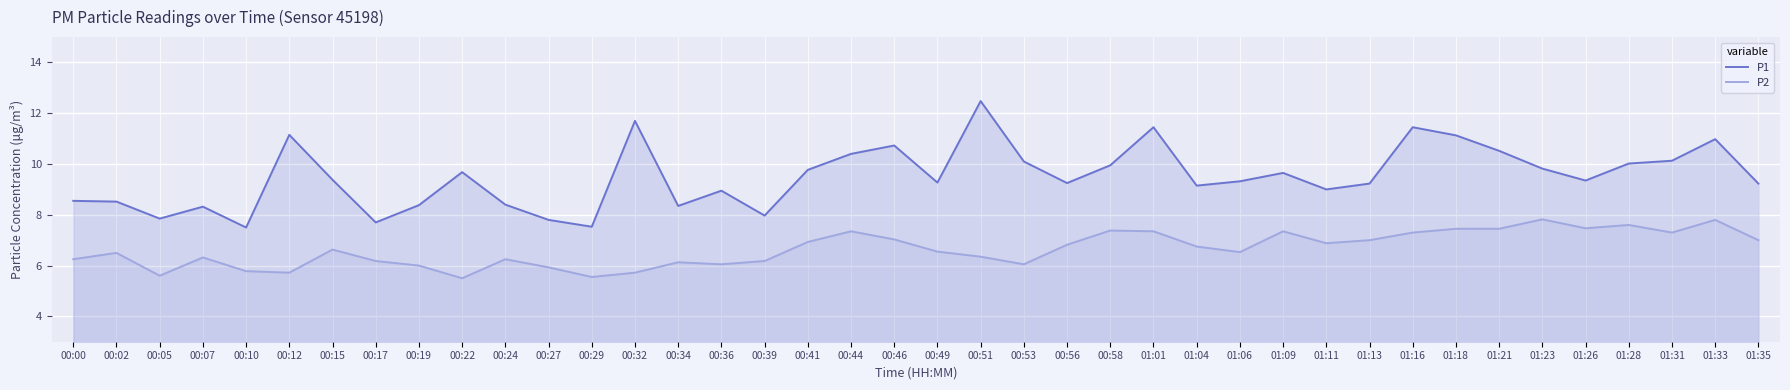

In P1, how many points are higher than both neighbors (excluding endpoints)?

11